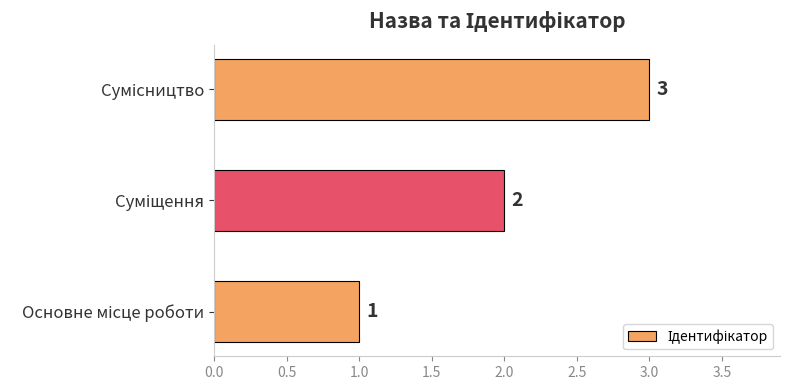

Count the values in the range 1 to 3.

3